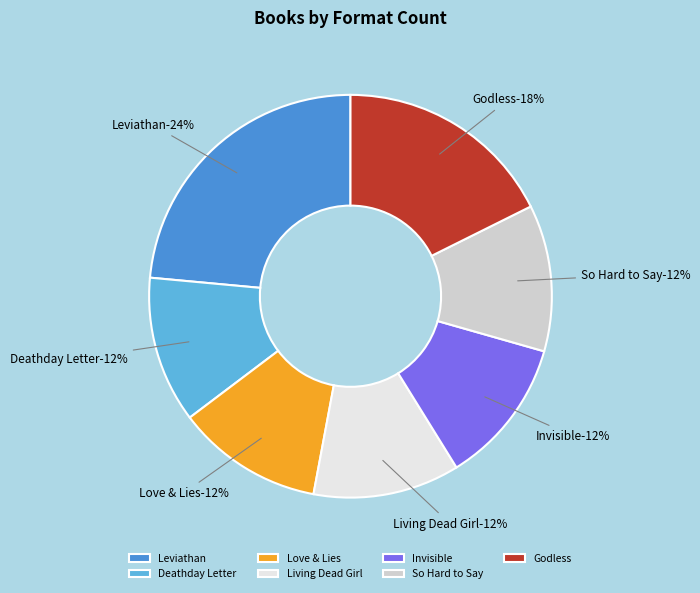

To the nearest percent, what percentage of the pie is Deathday Letter?

12%